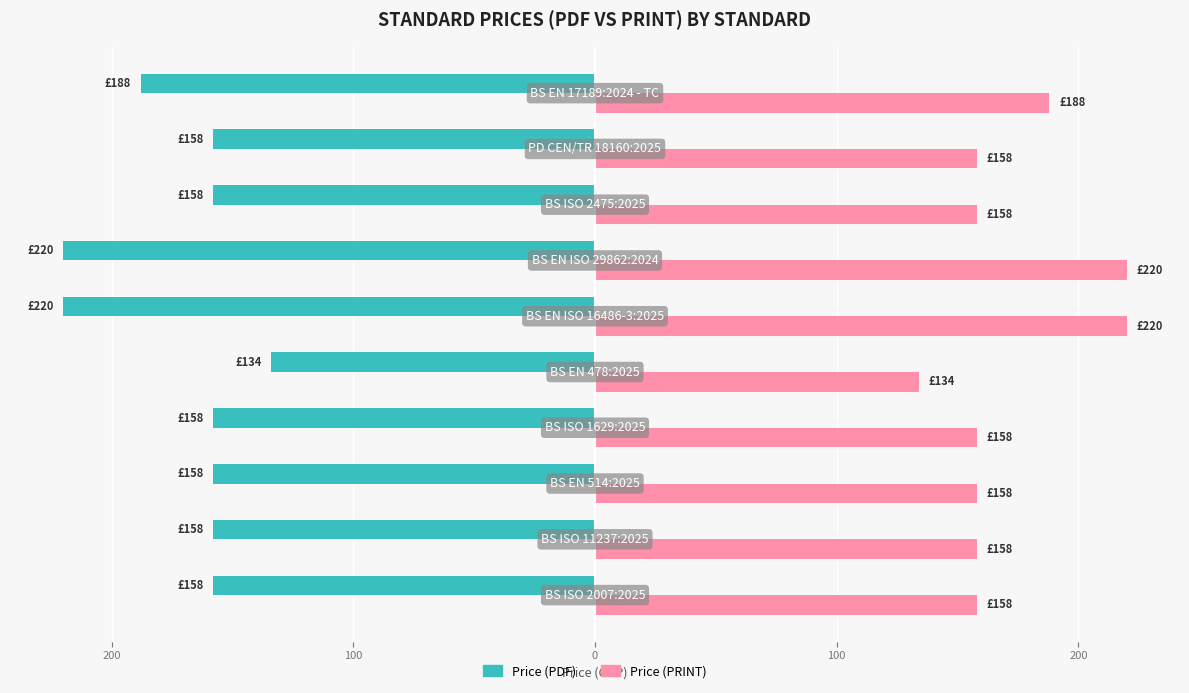

Reading right to left, extract all data points from this chart.

Price (PDF): -188	-158	-158	-220	-220	-134	-158	-158	-158	-158
Price (PRINT): 188	158	158	220	220	134	158	158	158	158